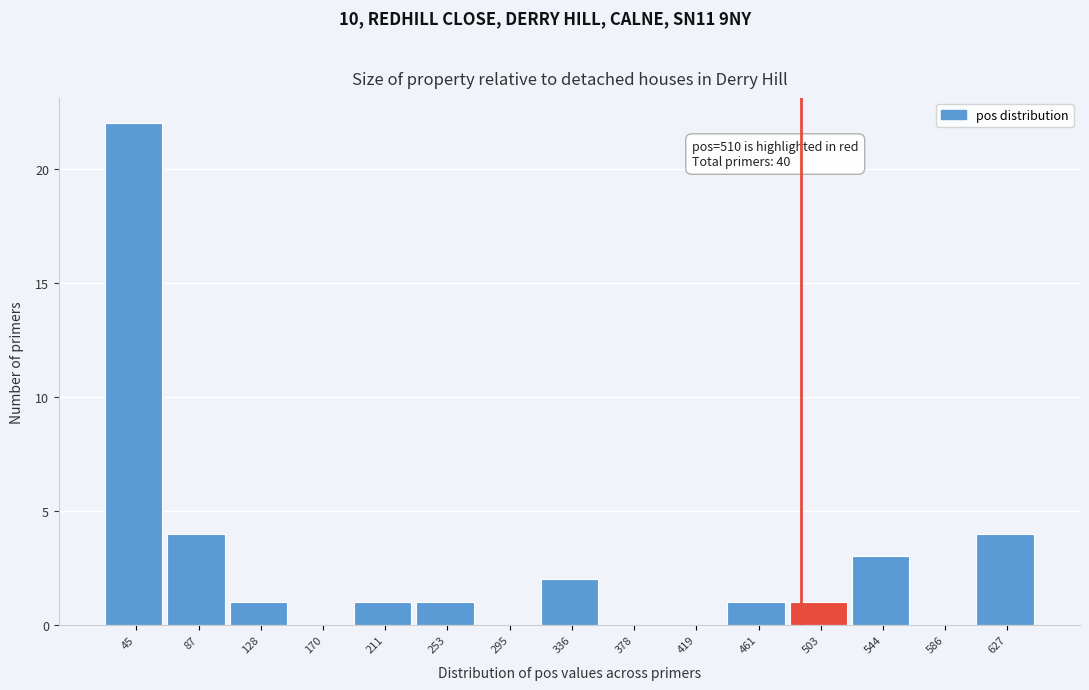

Reading left to right, what are all the values shown in this chart?

45=22	87=4	128=1	170=0	211=1	253=1	295=0	336=2	378=0	419=0	461=1	503=1	544=3	586=0	627=4